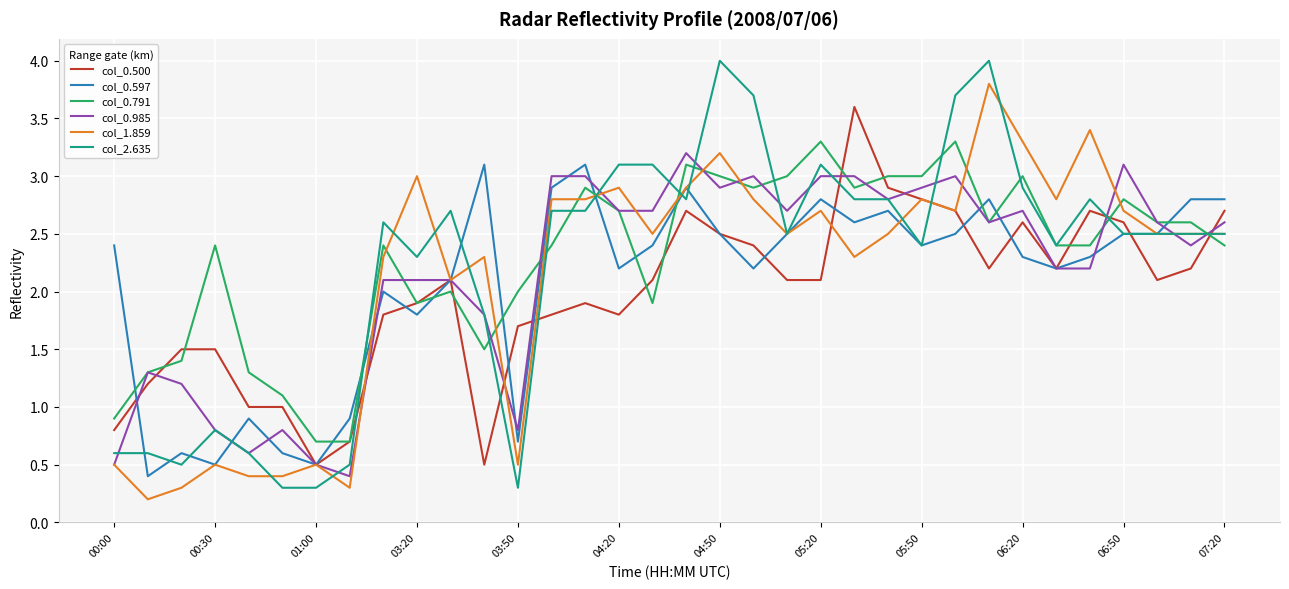

Does the chart have visible grid lines?

Yes